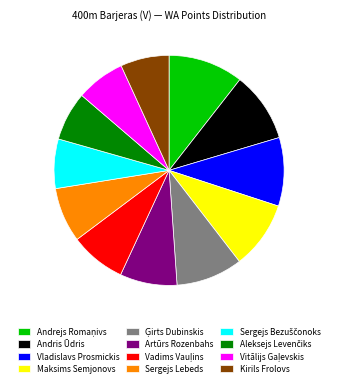

Which has a higher value, Sergejs Lebeds or Vladislavs Prosmickis?

Vladislavs Prosmickis